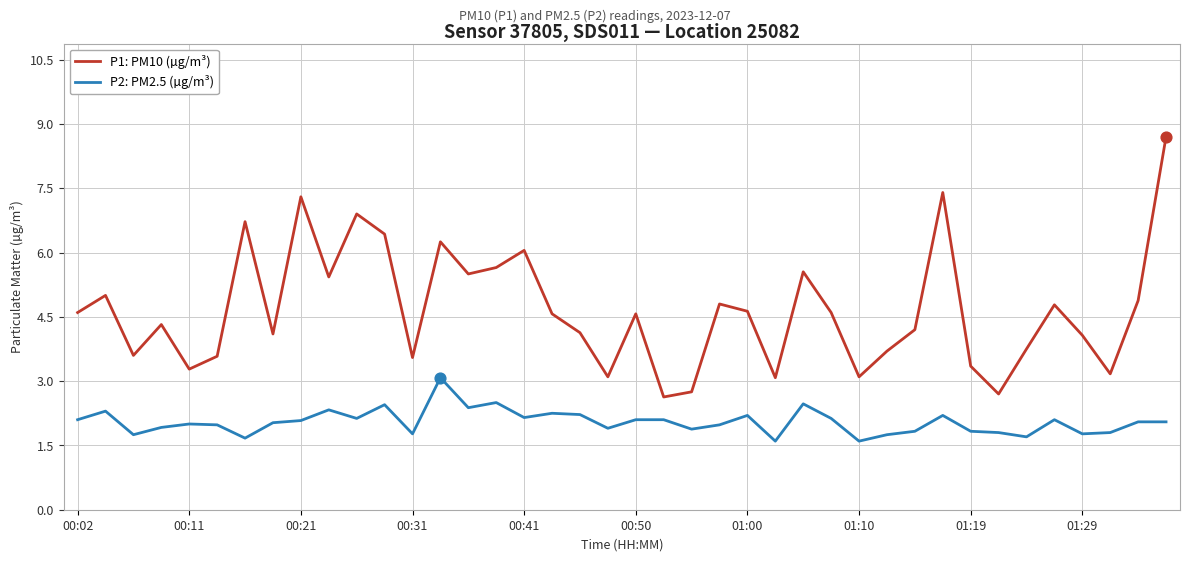

Which series has the widest spread of values?

P1: PM10 (µg/m³)